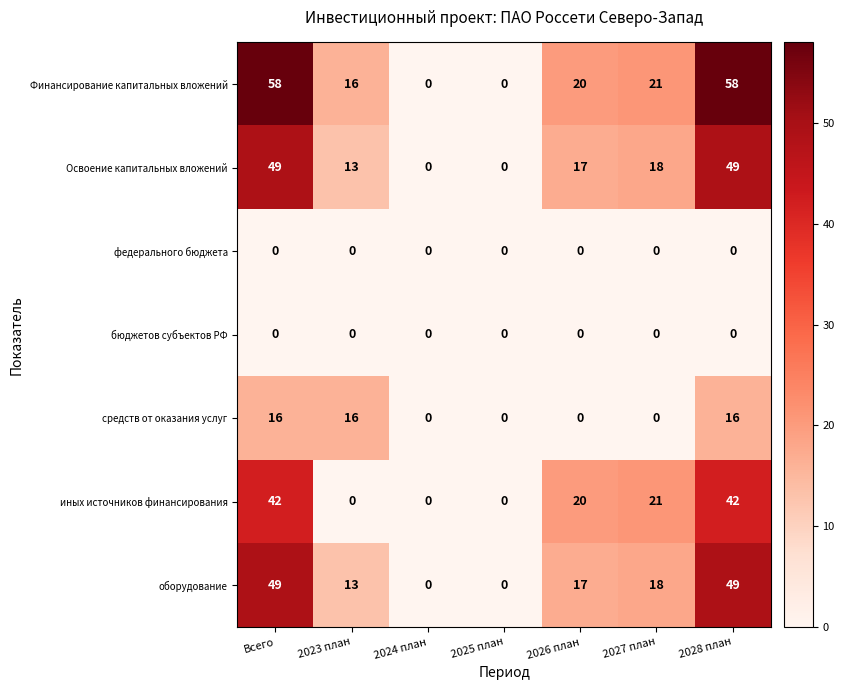

Which series has the largest range (max minus min)?

Финансирование капитальных вложений